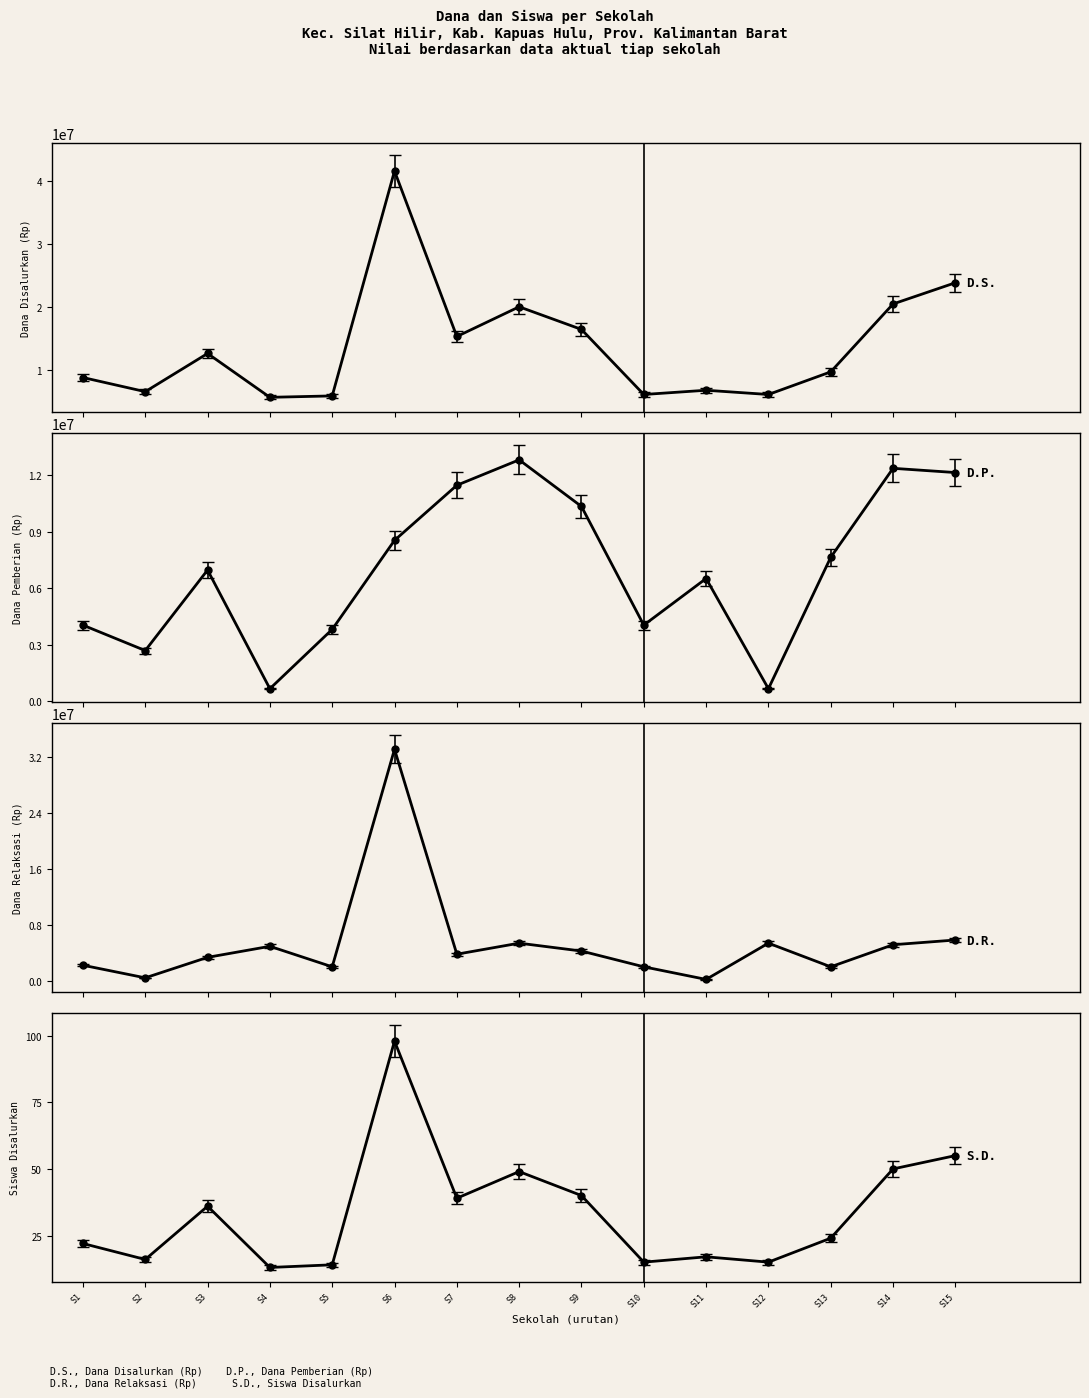

What is the approximate value of Siswa Disalurkan at S5?

14.8